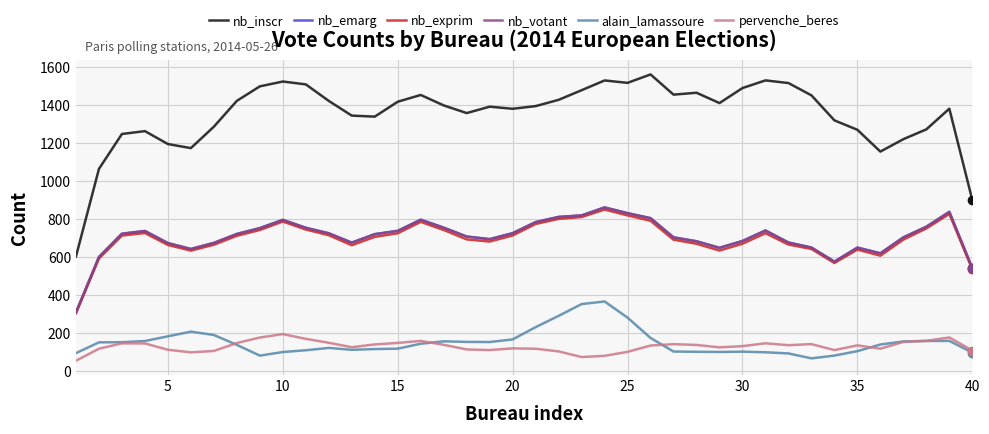

How many lines are shown in the chart?

6